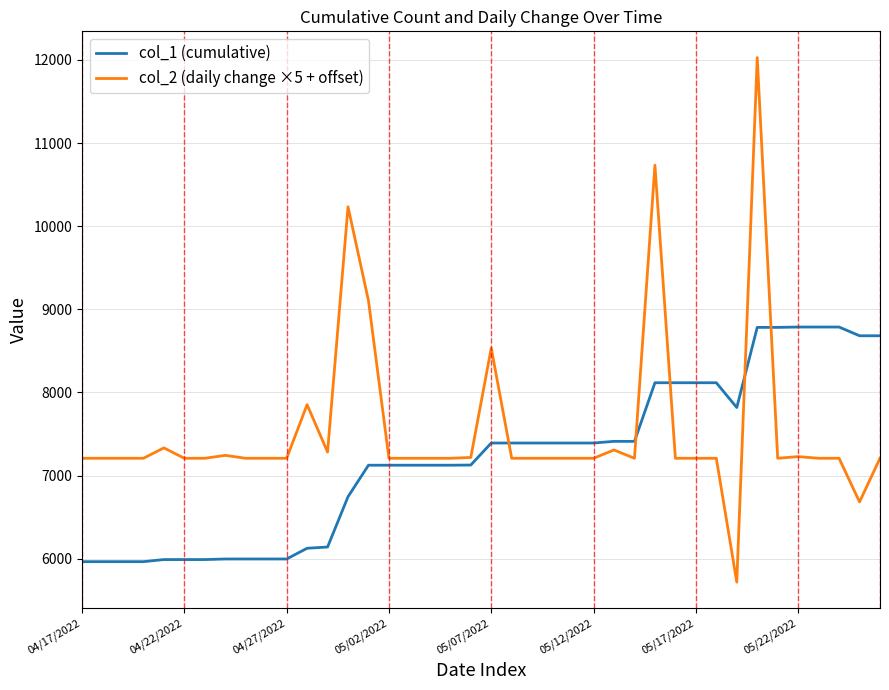

Which series has the widest spread of values?

col_2 (daily change ×5 + offset)